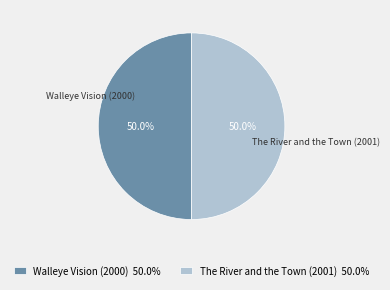

What is the ratio of the value at Walleye Vision (2000) 50.0% to the value at The River and the Town (2001) 50.0%?

1.0